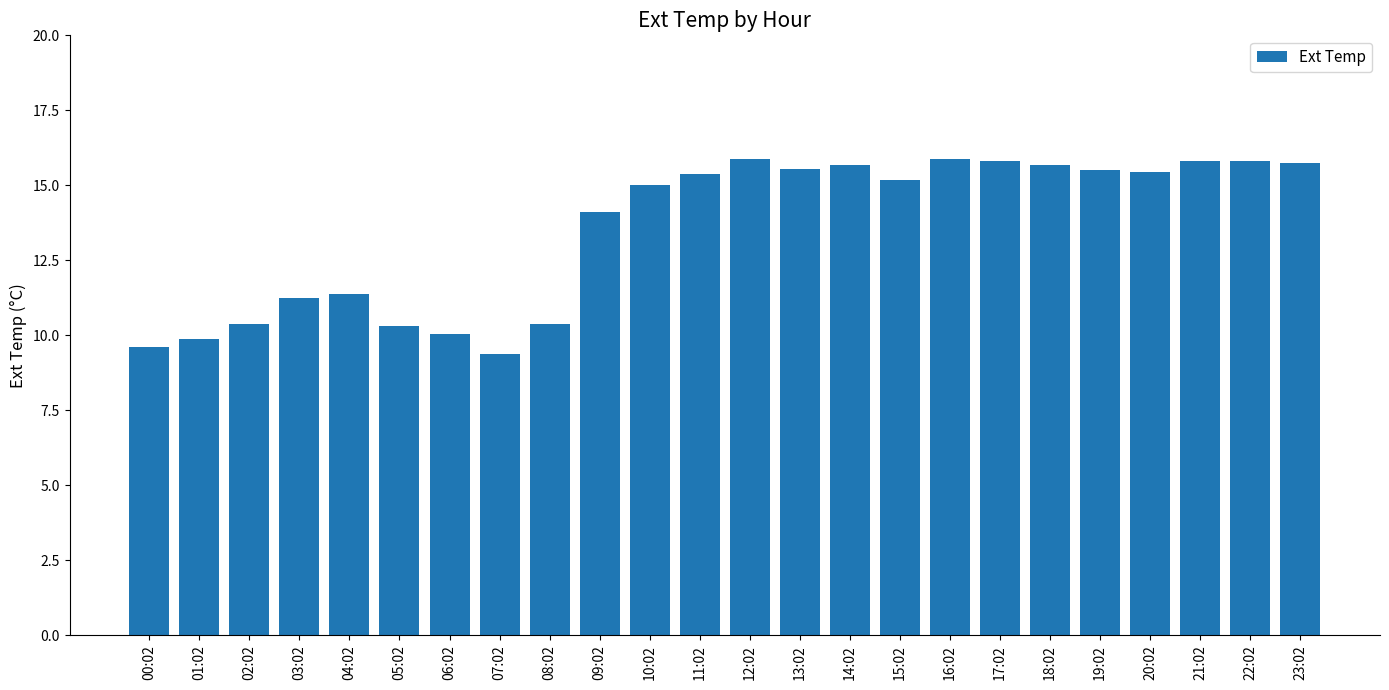

What is the minimum value shown in the chart?

9.4